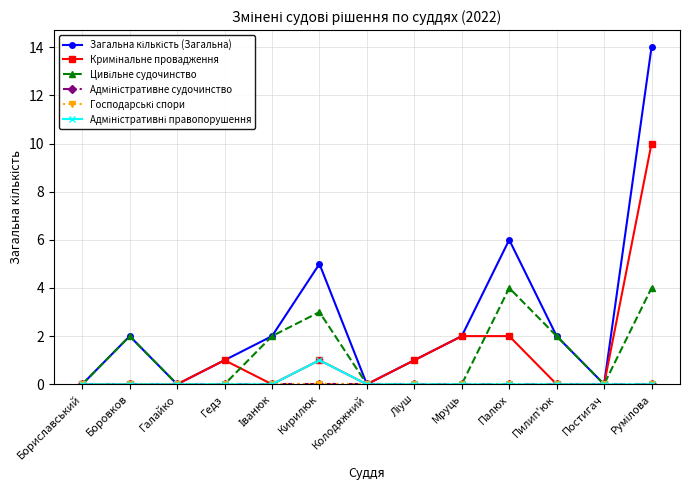

How many interior local valleys does the Цивільне судочинство series have?

1